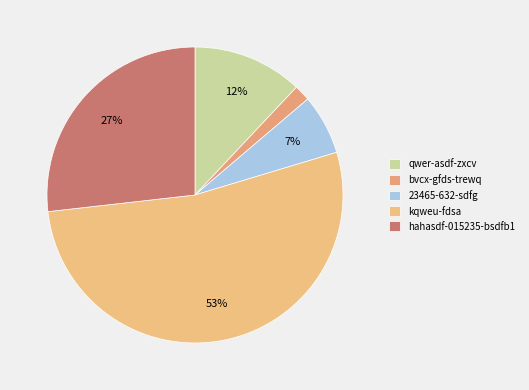

Between kqweu-fdsa and qwer-asdf-zxcv, which is larger?

kqweu-fdsa